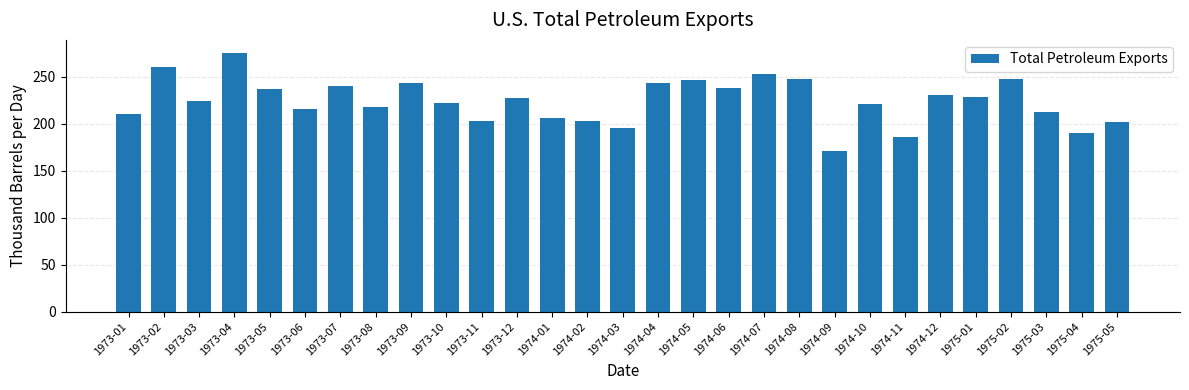

What is the smallest value displayed?

170.9